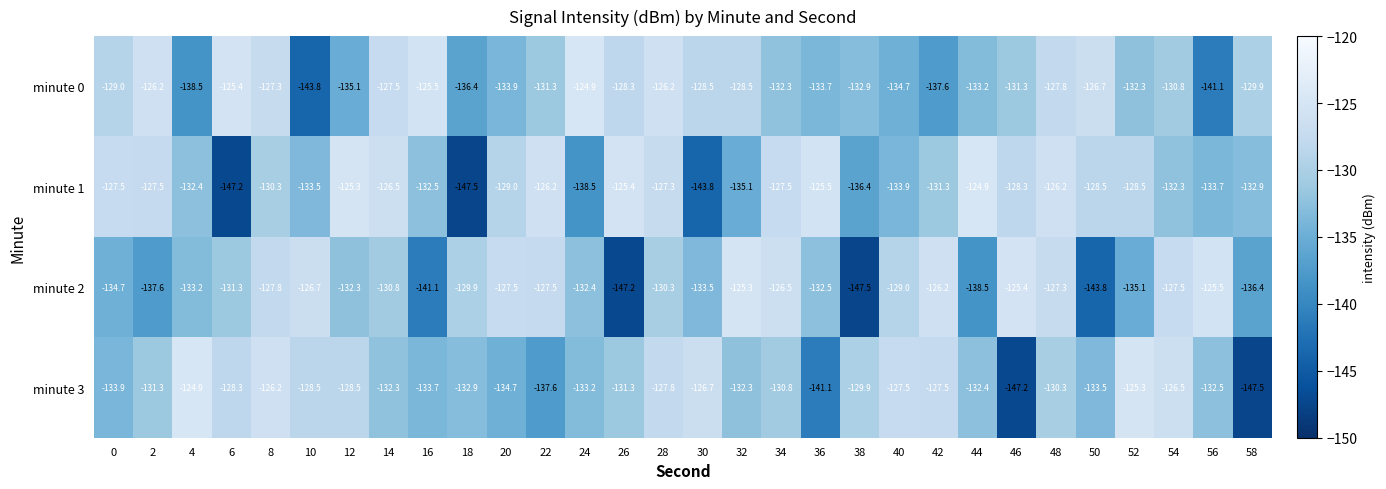

Between 36 and 38, which series saw the biggest shift?

minute 2